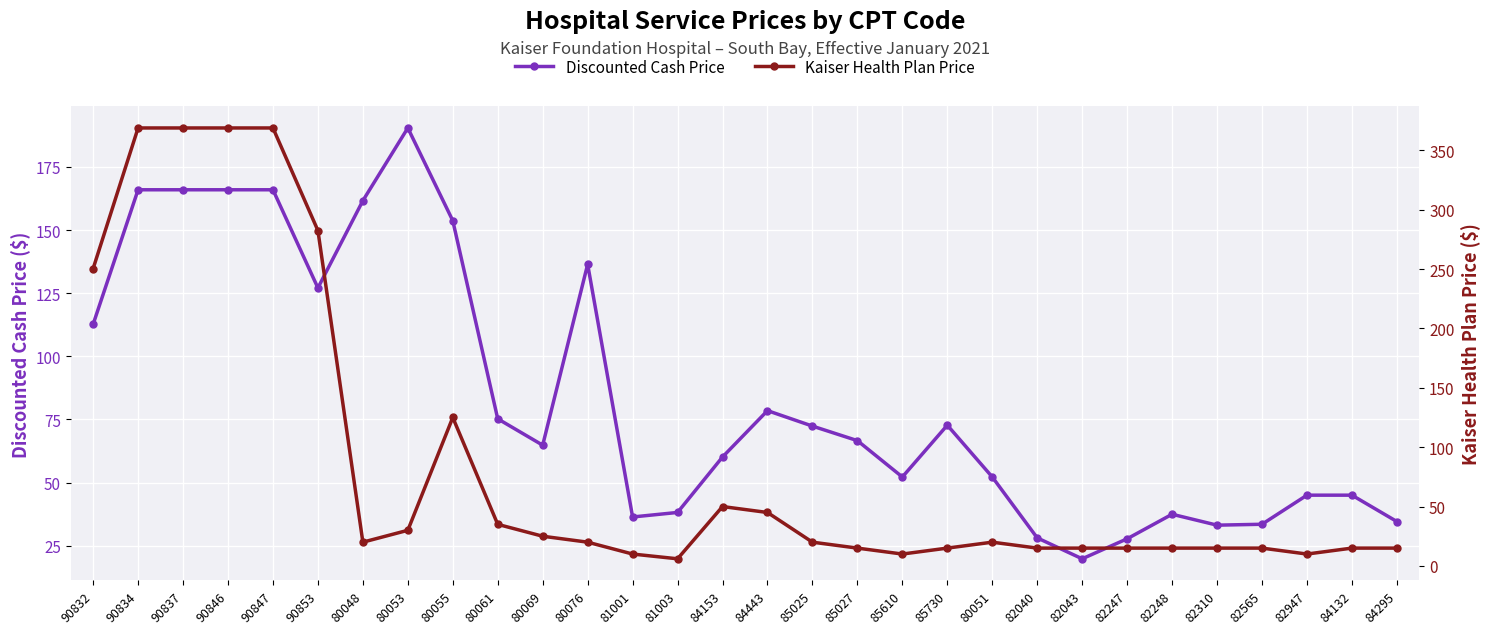

Where is the first local maximum for Discounted Cash Price?

80053